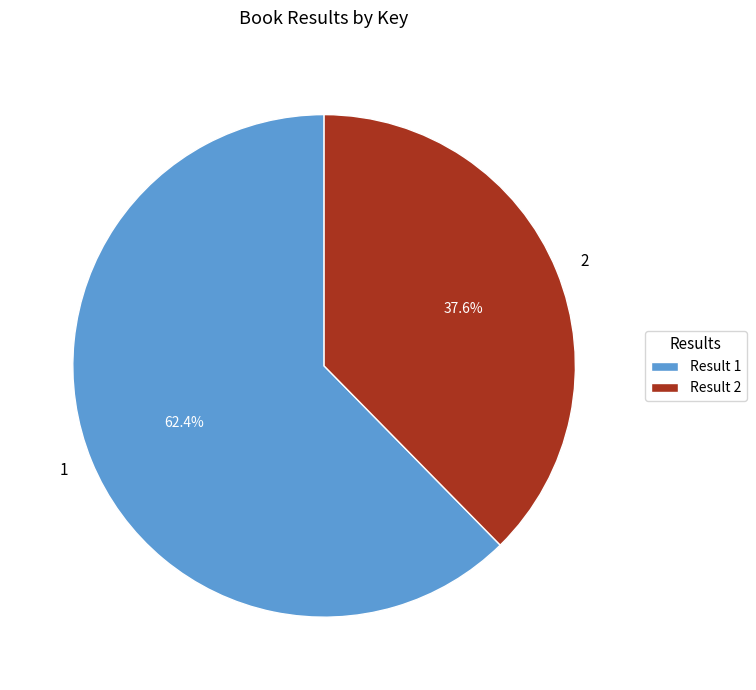

To the nearest percent, what is the difference between the 2 and 1 slice percentages?

25%